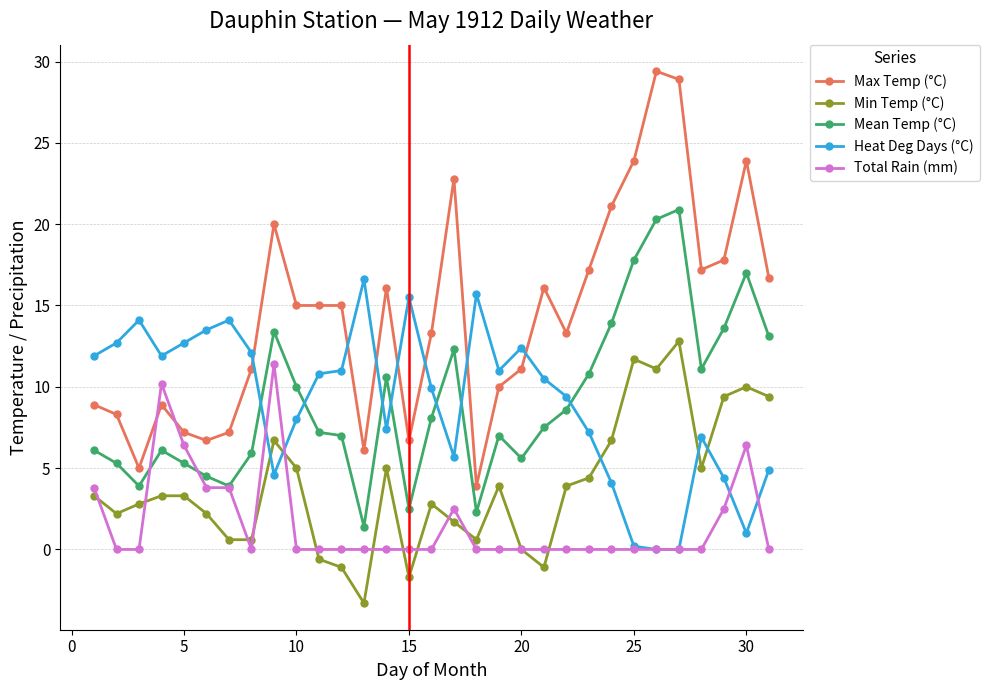

What is the sum of all Total Rain (mm) values?

50.8